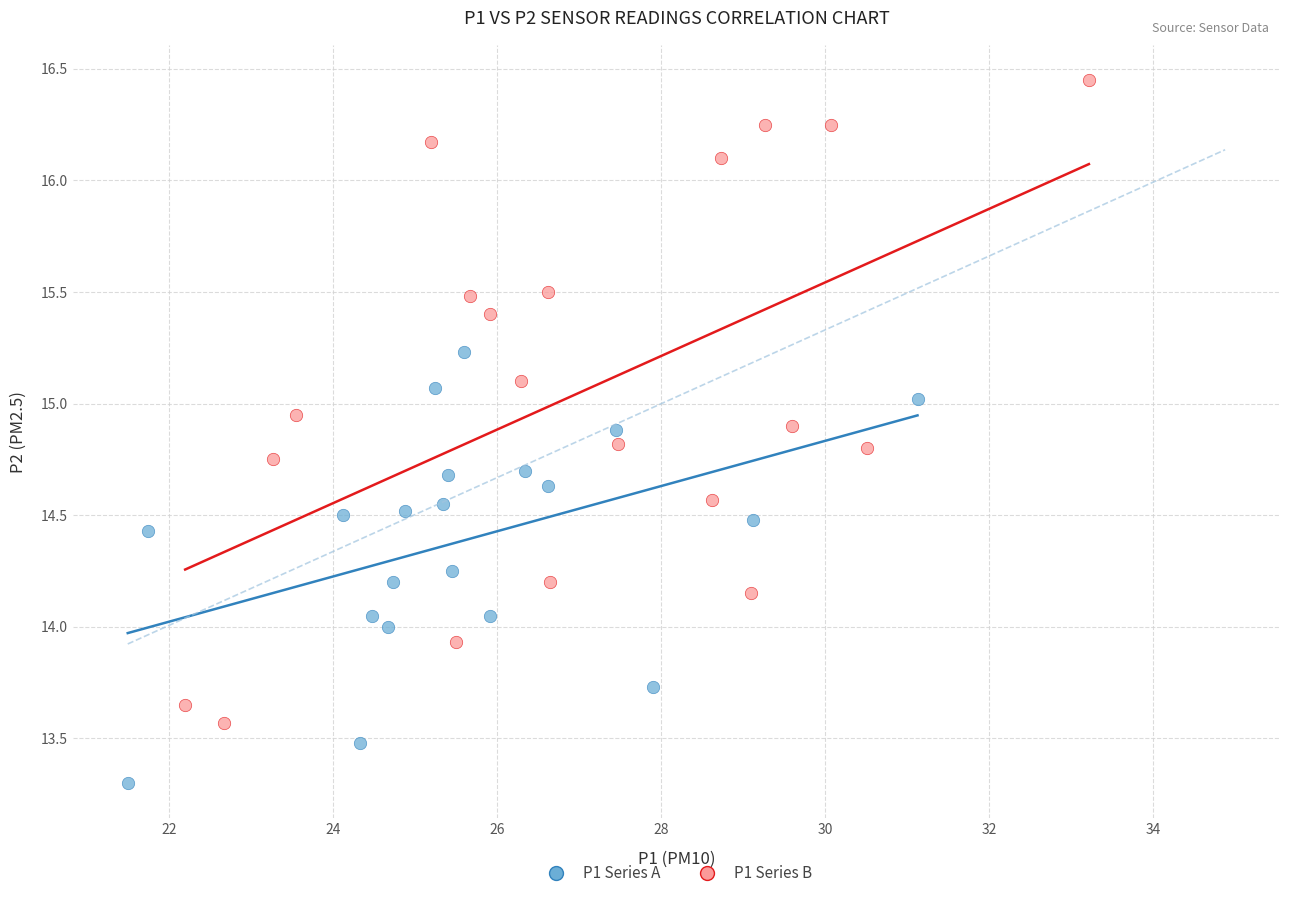

Which series contains the lowest Y value?

P1 Series A